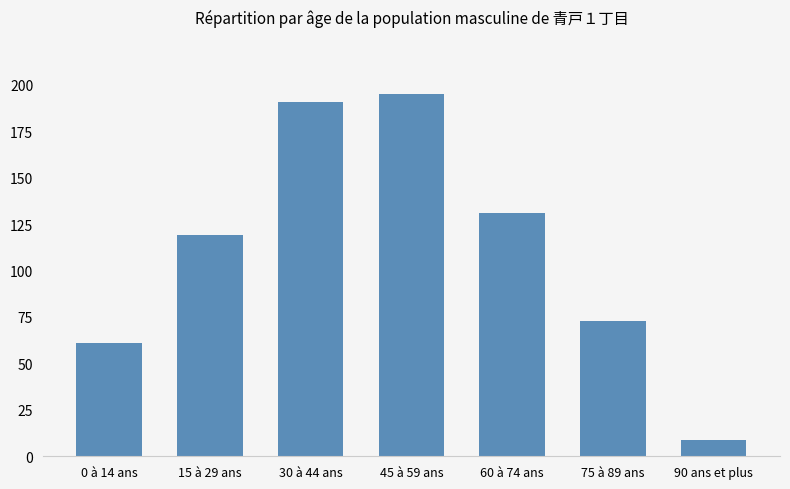

What is the label of the 3rd bar from the left?

30 à 44 ans